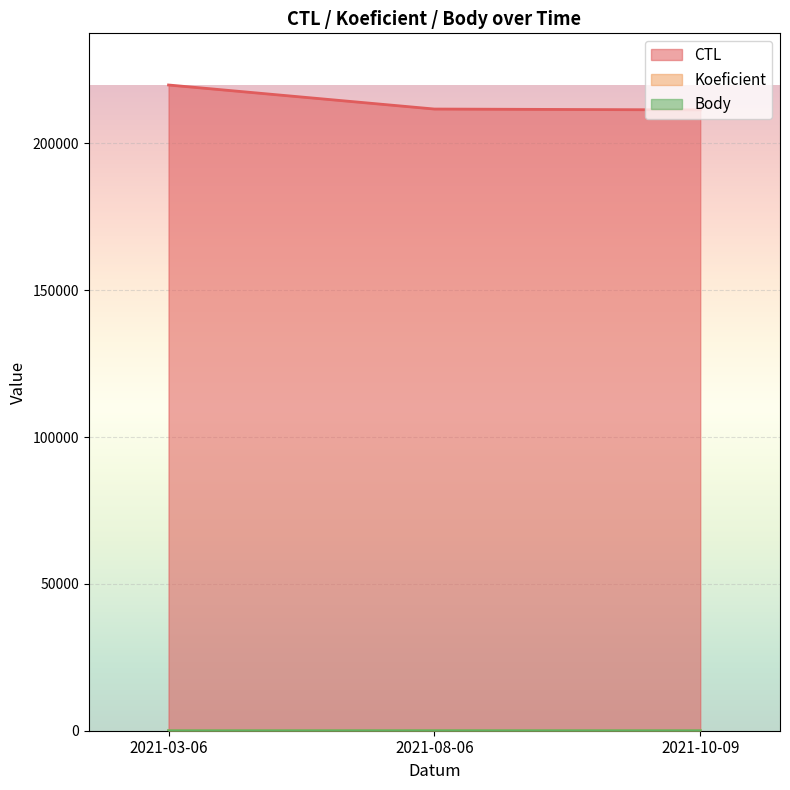

What is the sum of the Body values at 2021-10-09 and 2021-08-06?

18